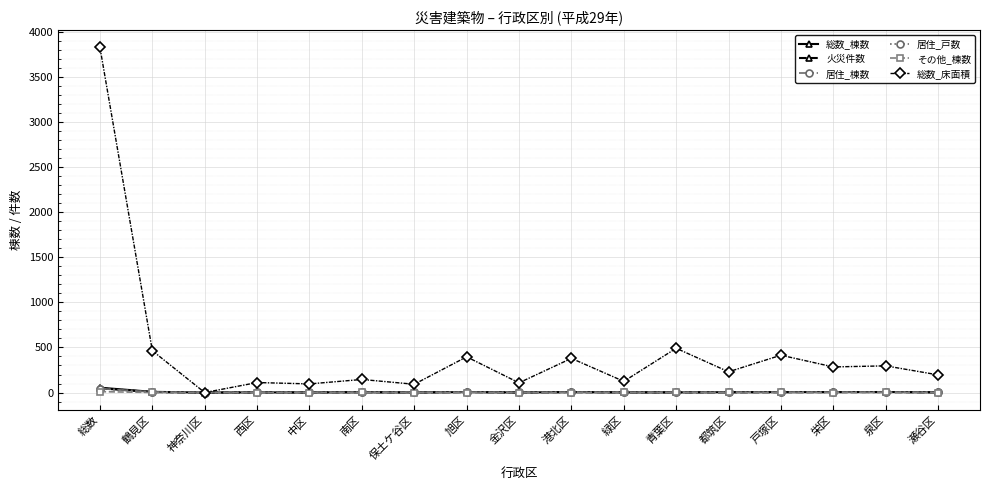

How many data points in 火災件数 are less than 3?

8